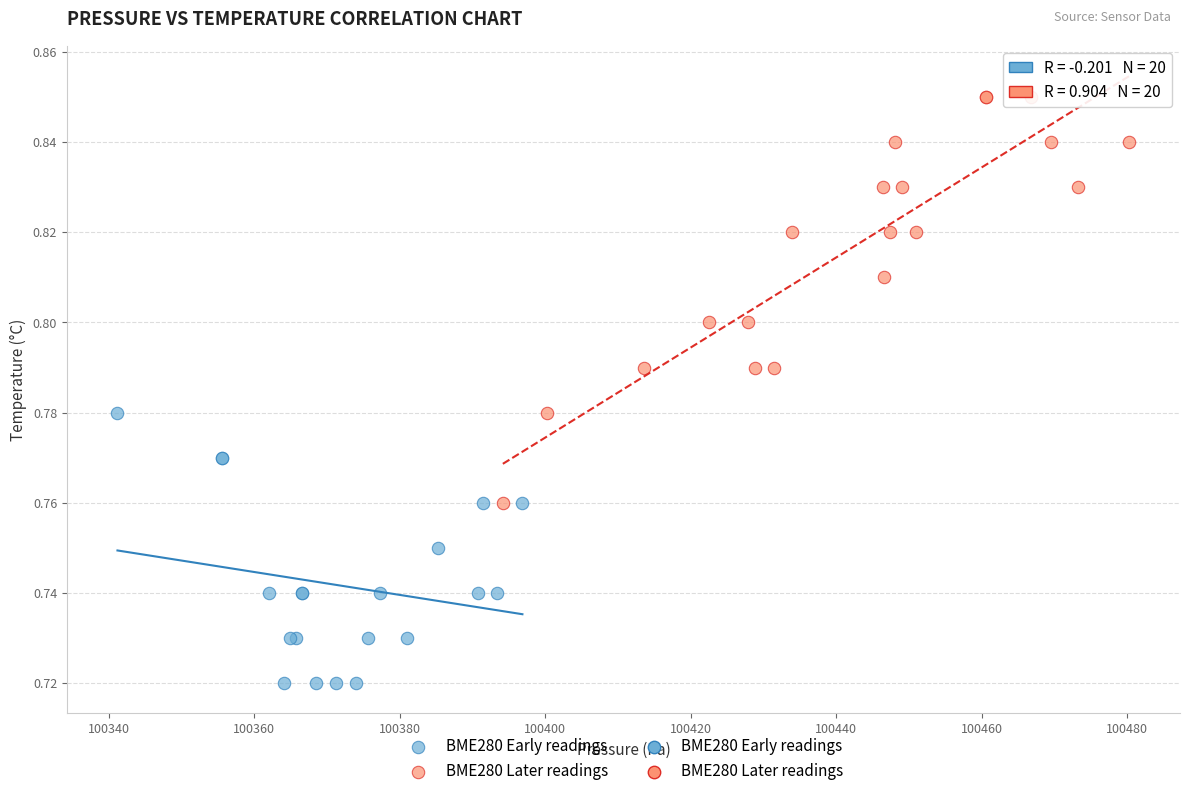

Which series has the largest Y range (max minus min)?

BME280 Later readings